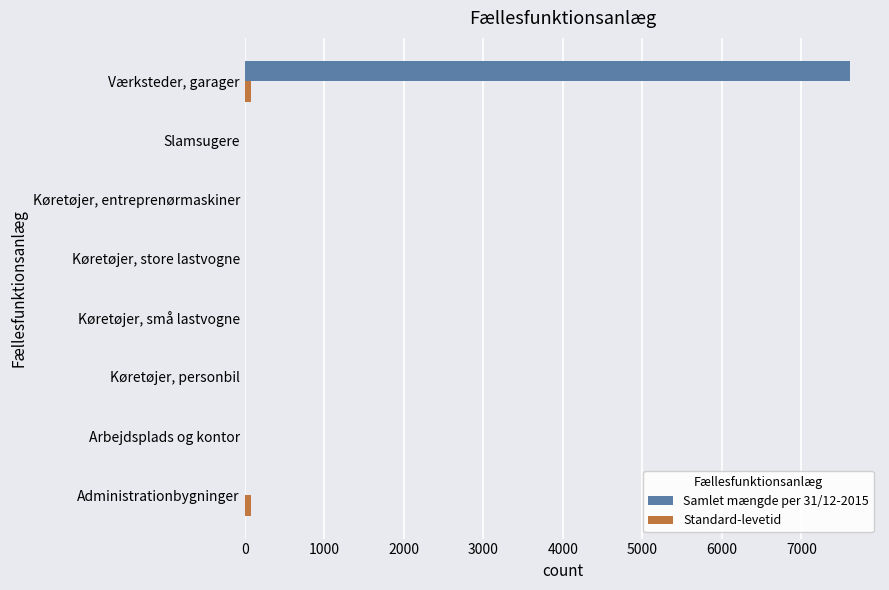

At which category is the sum across all series the highest?

Værksteder, garager